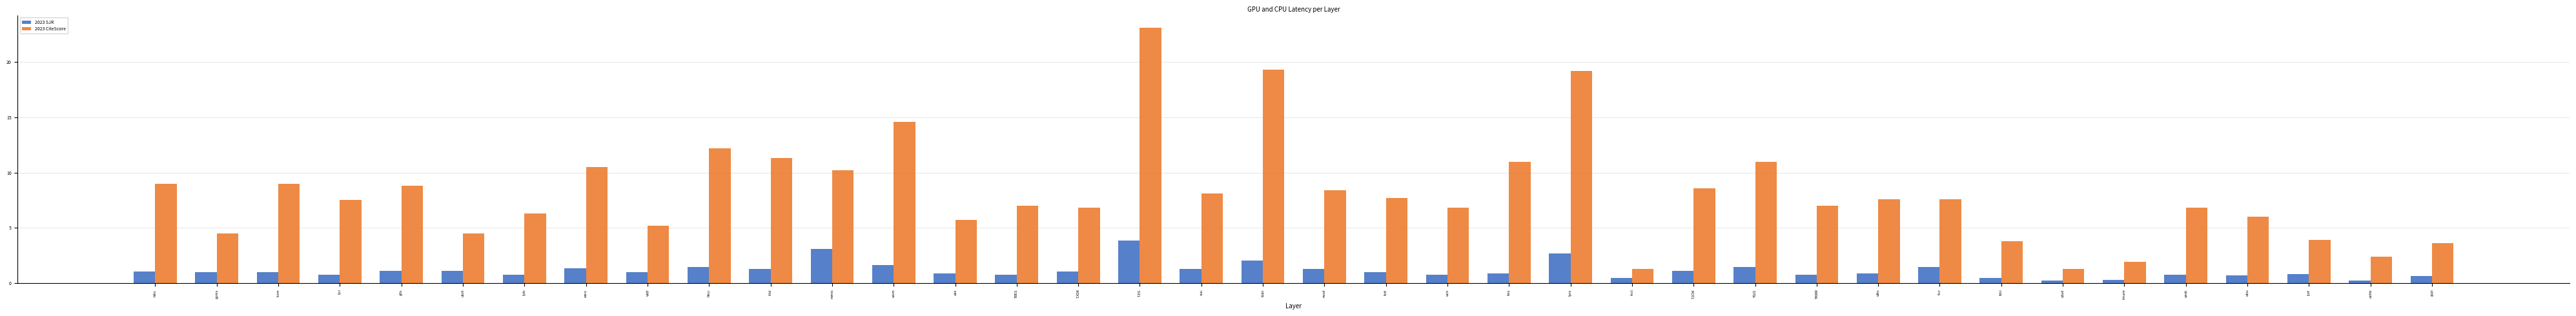

What is the label of the 3rd bar from the left?

tcim